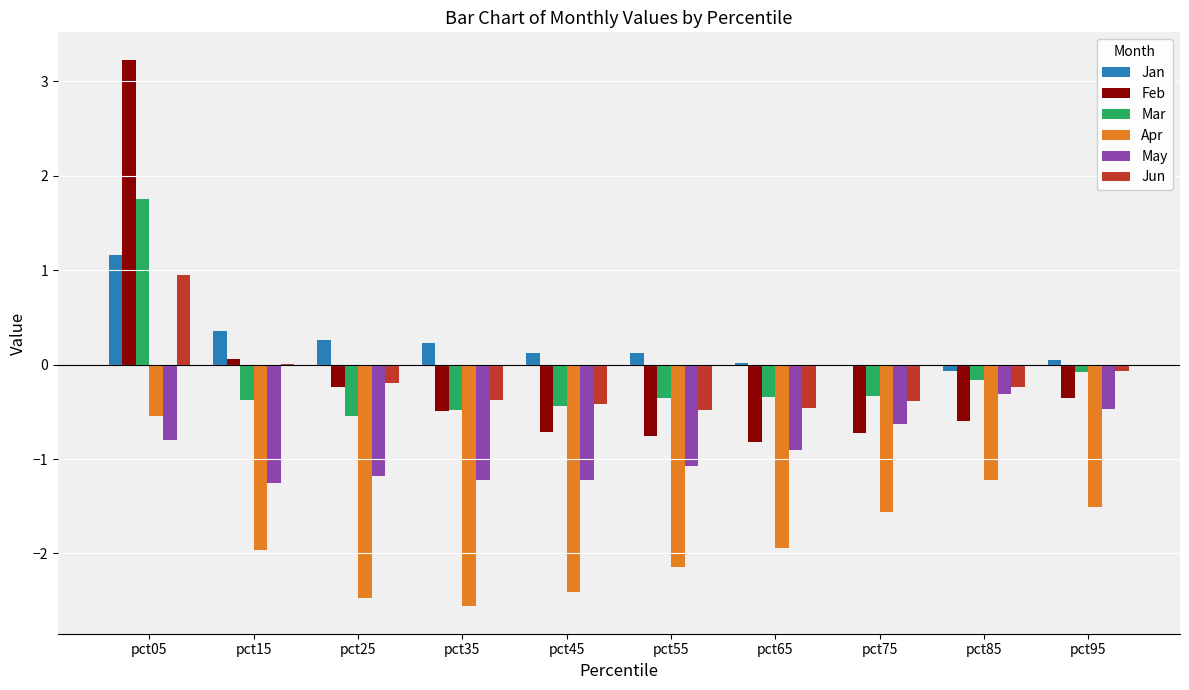

True or false: May has a value of -0.7 at pct35.

False